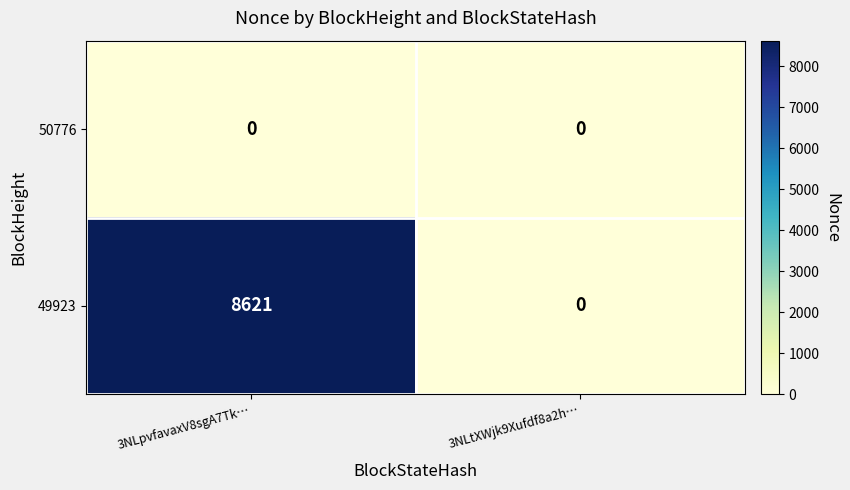

At how many categories does at least one series exceed 5023?

1